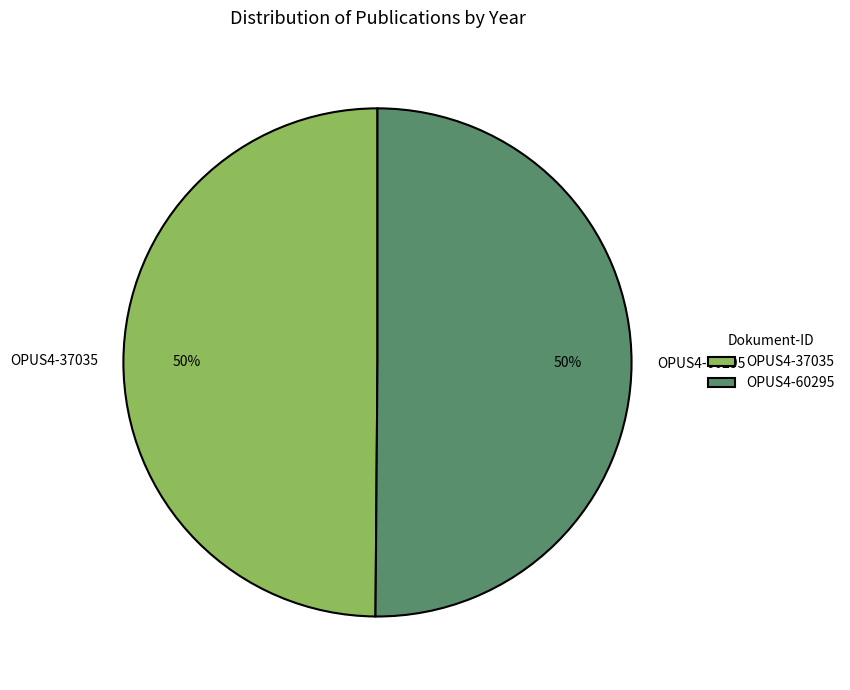

To the nearest percent, what is the combined percentage of OPUS4-37035 and OPUS4-60295?

100%